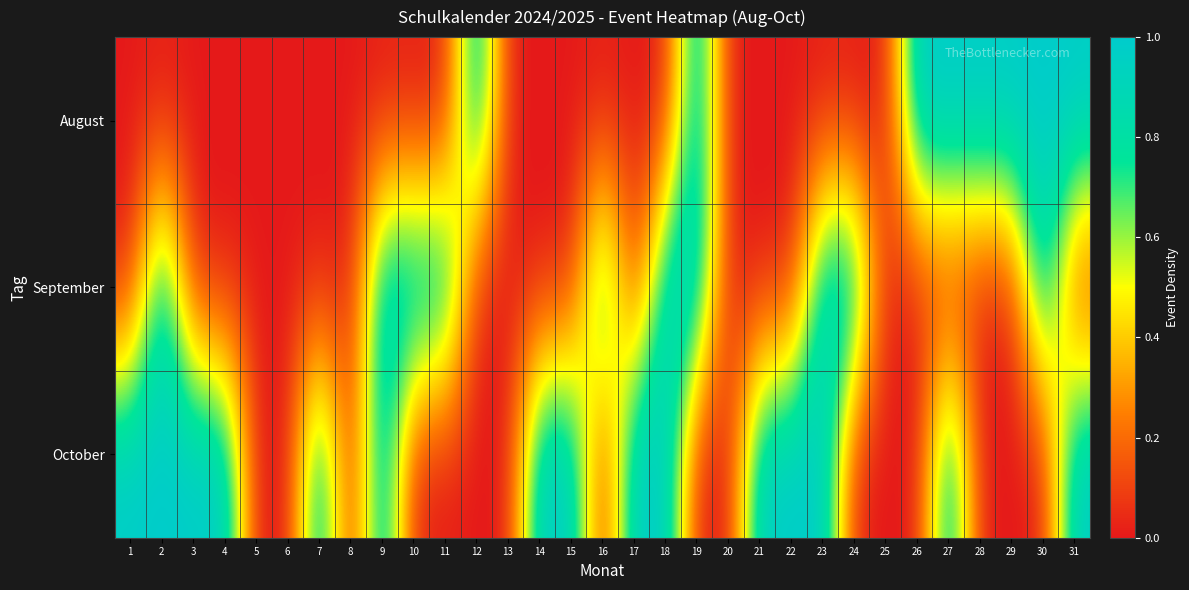

Which category has the highest value across all series?

12